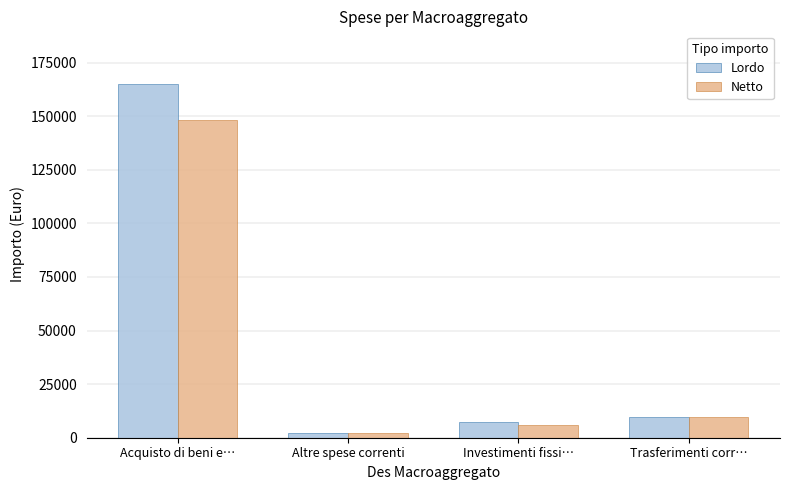

Is the value of Netto at Investimenti fissi… greater than the value of Lordo at Acquisto di beni e…?

No